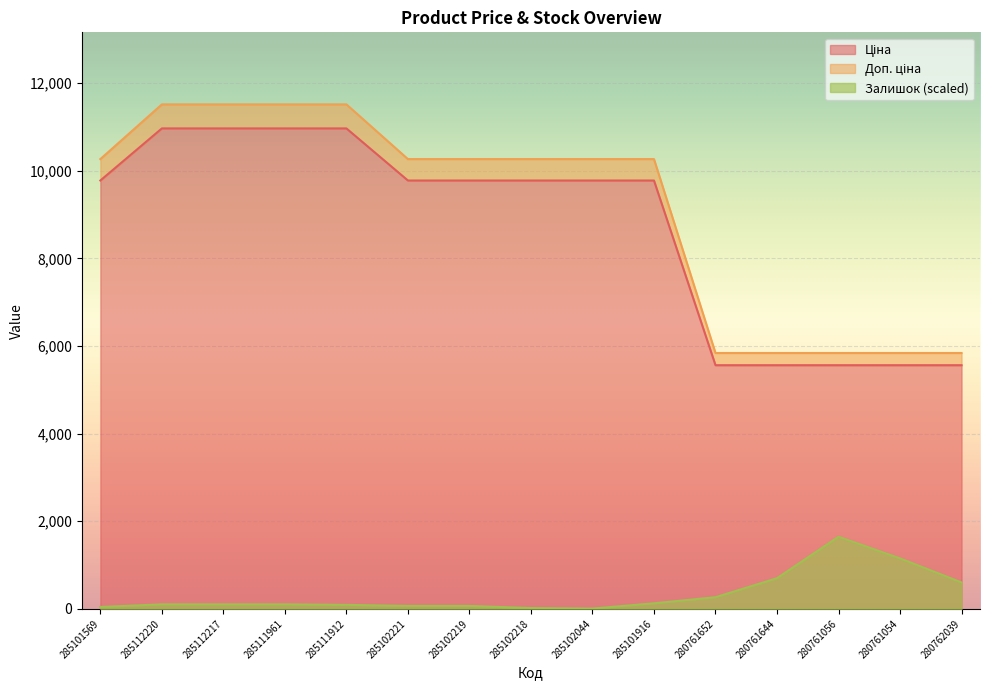

True or false: Ціна has a value of 5560.3 at 280761644.

True